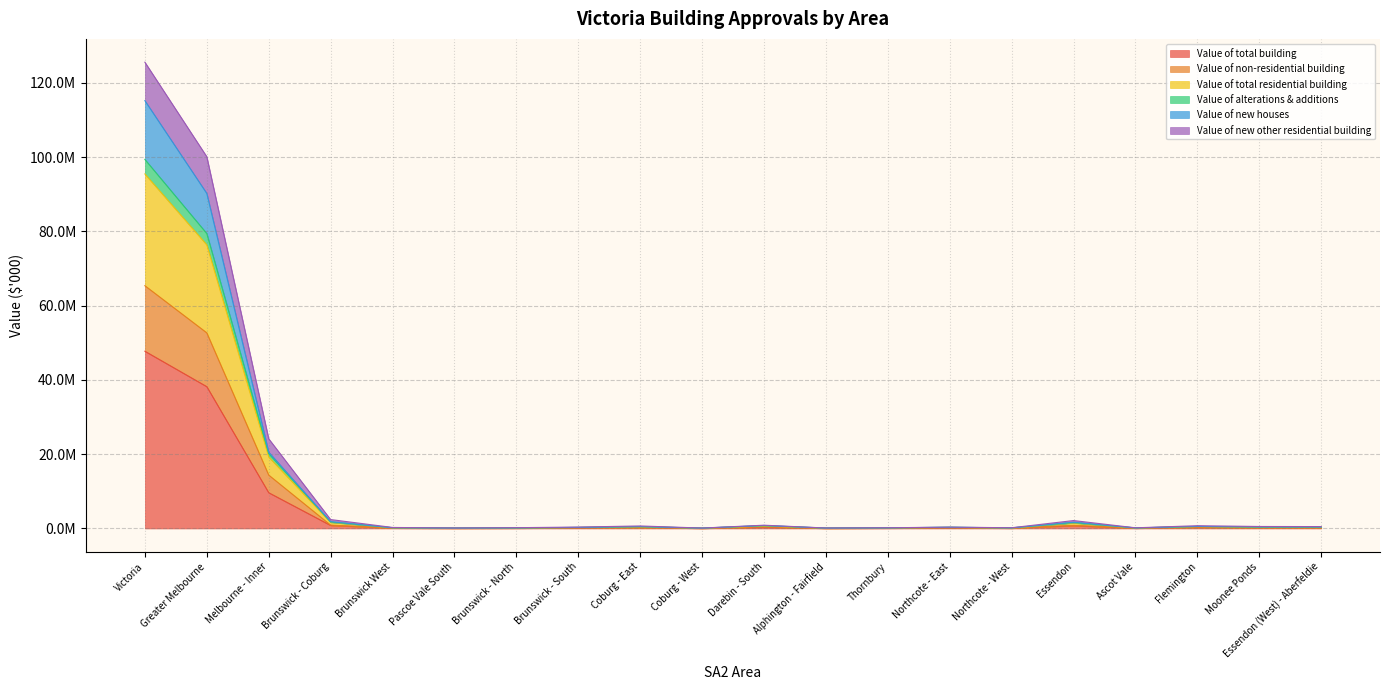

Does the chart have visible grid lines?

Yes